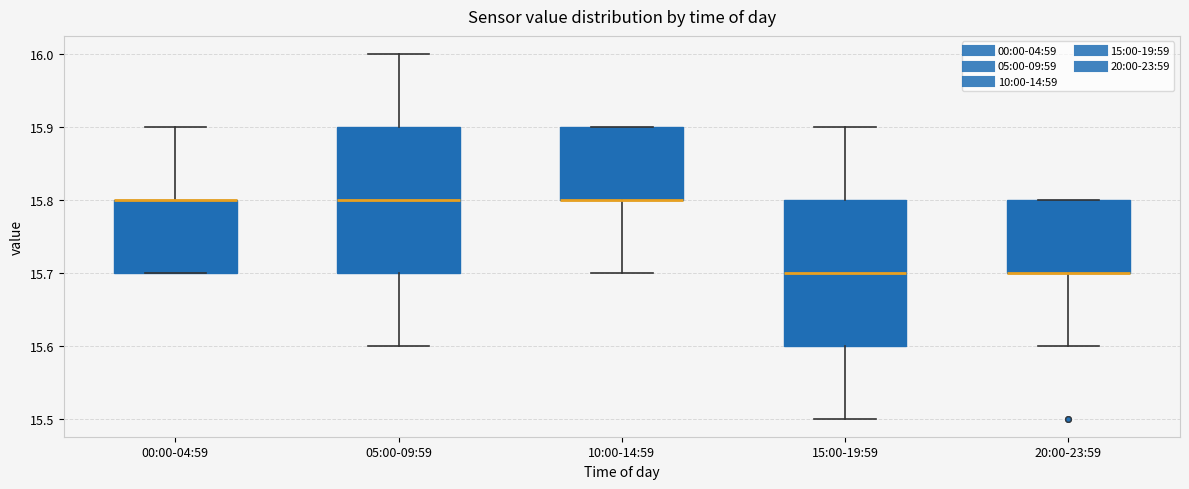

Reading left to right, read every box against the y-axis: the position of its median line, the range the box covers, and the ends of its whiskers. The values are not printed on the chart, so give them approximately, as read against the axis.

00:00-04:59: median 15.8 (drawn on the box's upper edge), box 15.7 to 15.8, whiskers 15.7 to 15.9
05:00-09:59: median 15.8, box 15.7 to 15.9, whiskers 15.6 to 16.0
10:00-14:59: median 15.8 (drawn on the box's lower edge), box 15.8 to 15.9, whiskers 15.7 to 15.9
15:00-19:59: median 15.7, box 15.6 to 15.8, whiskers 15.5 to 15.9
20:00-23:59: median 15.7 (drawn on the box's lower edge), box 15.7 to 15.8, whiskers 15.6 to 15.8